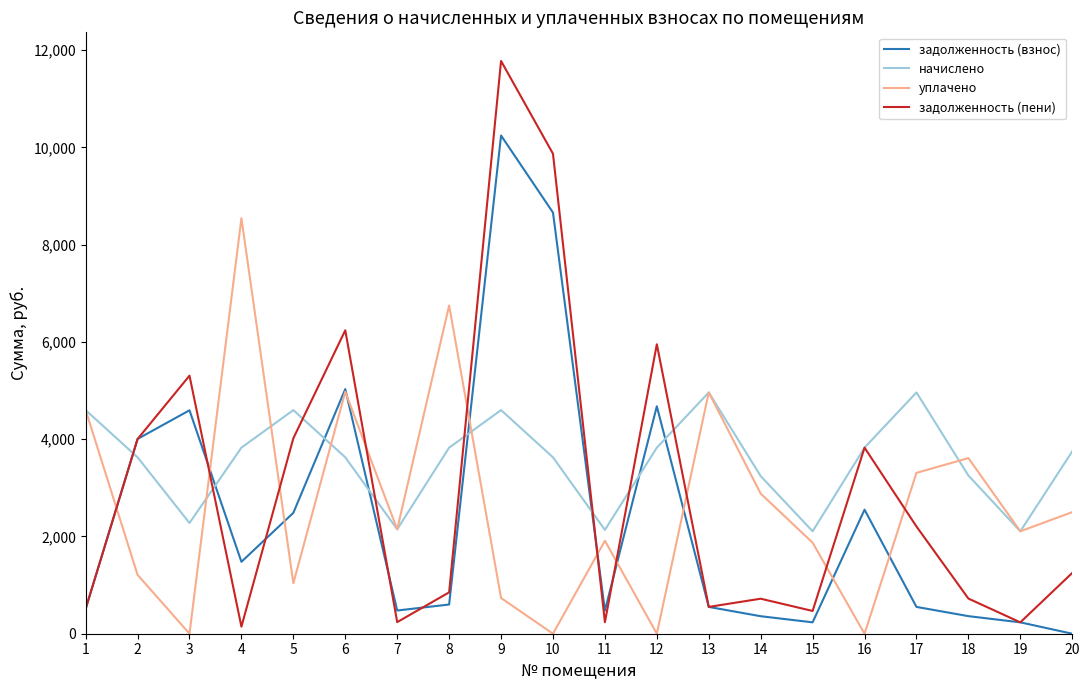

The value of задолженность (взнос) at 16 is 2550.6. True or false?

True